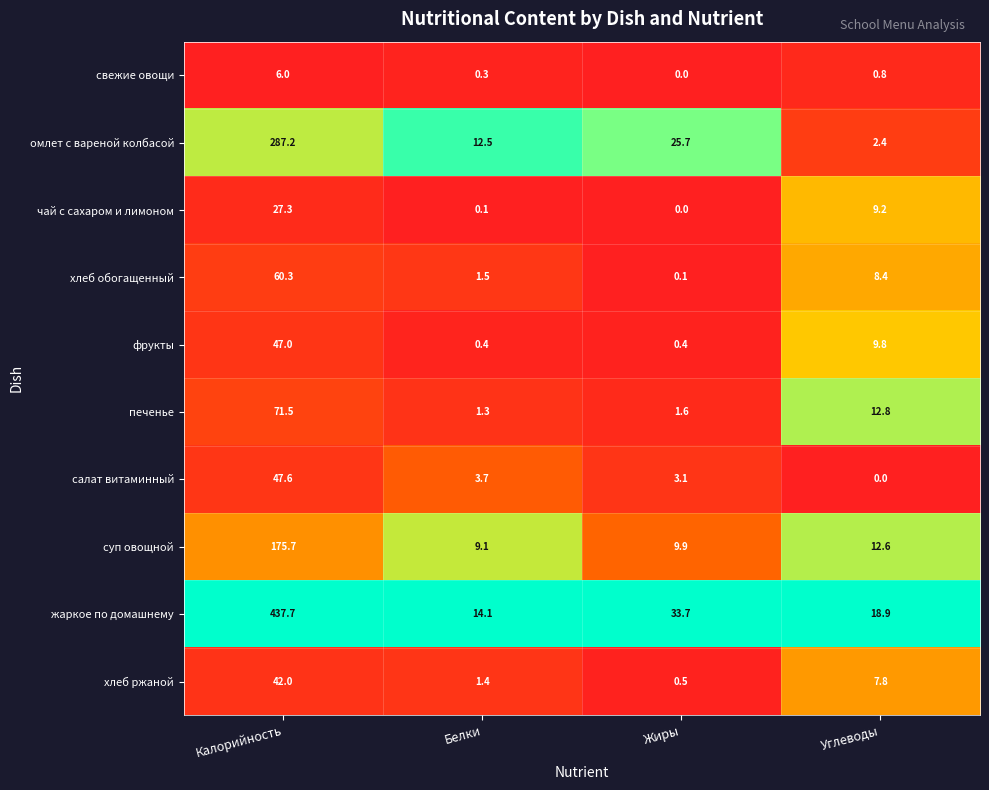

At which category is the sum across all series the highest?

Калорийность